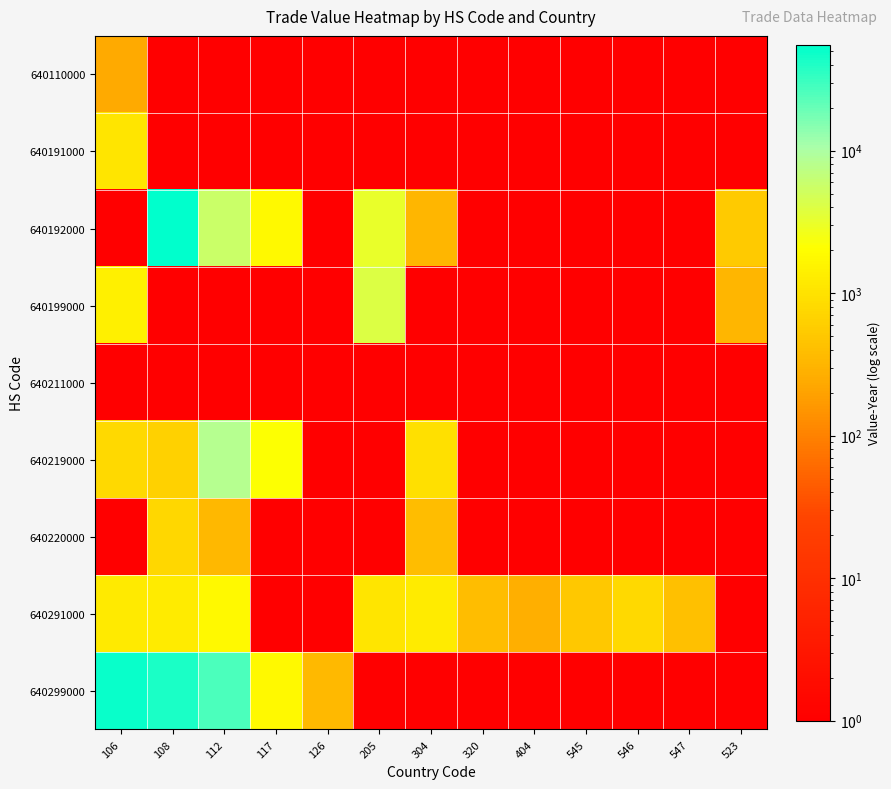

How many values in 640199000 are above zero?

3